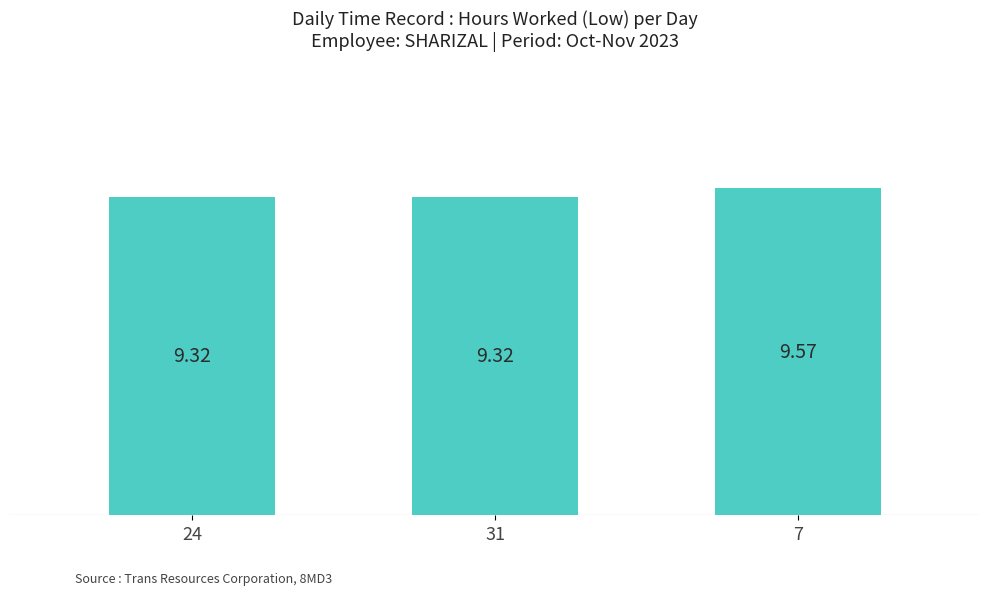

What is the label of the 3rd bar from the left?

7